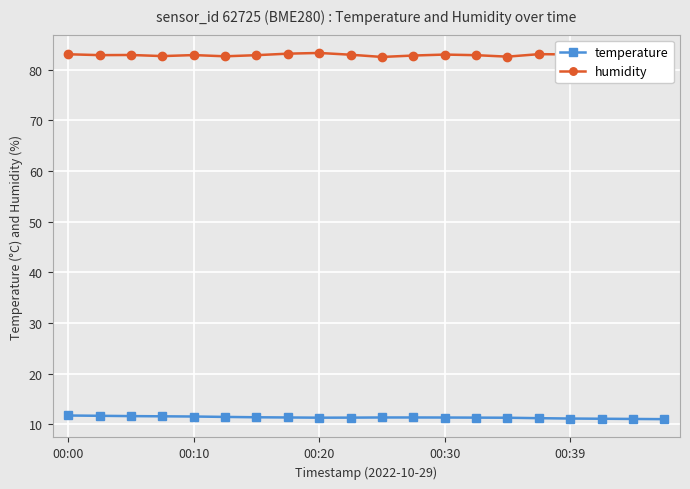

Rank the series by their average value, from lowest to highest.

temperature, humidity